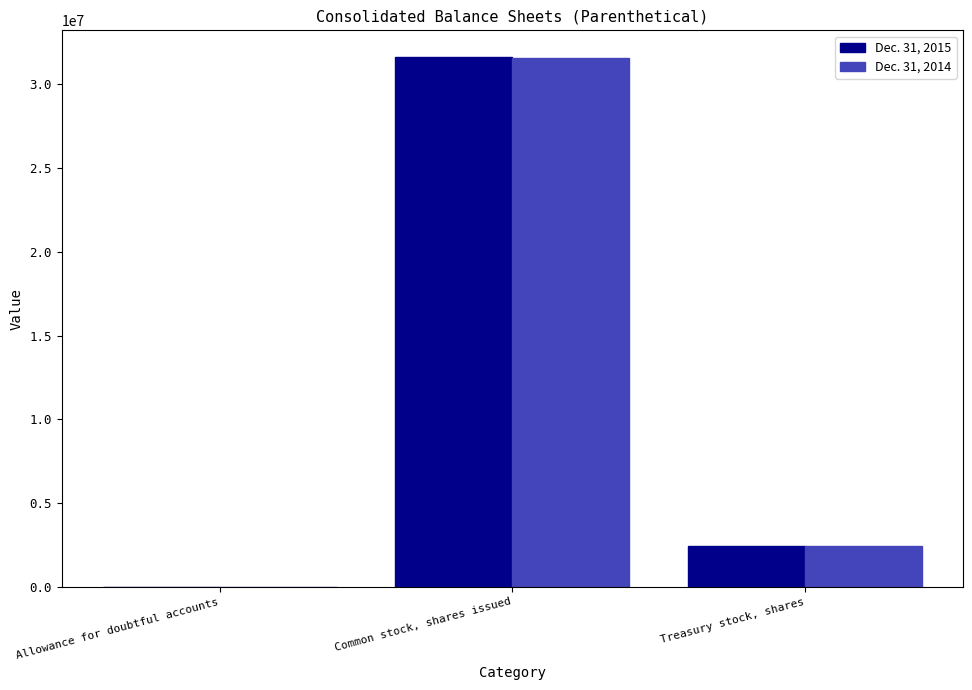

What is the maximum value for Dec. 31, 2015?

31638225